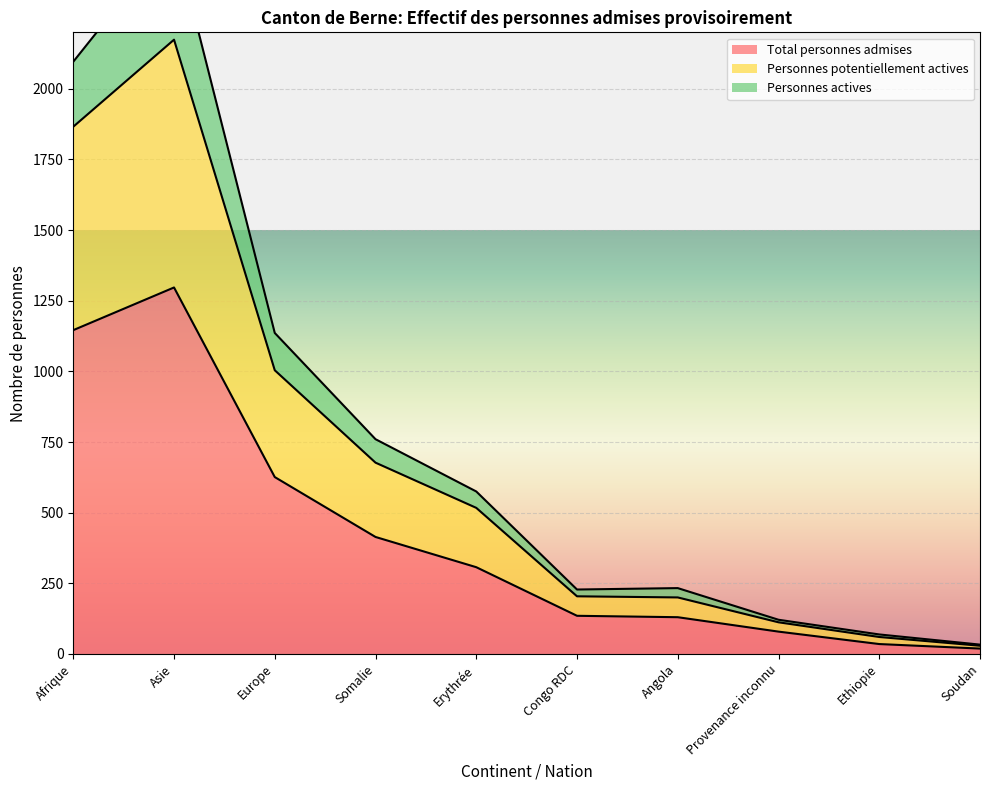

Which category has the highest value in the Total personnes admises series?

Asie